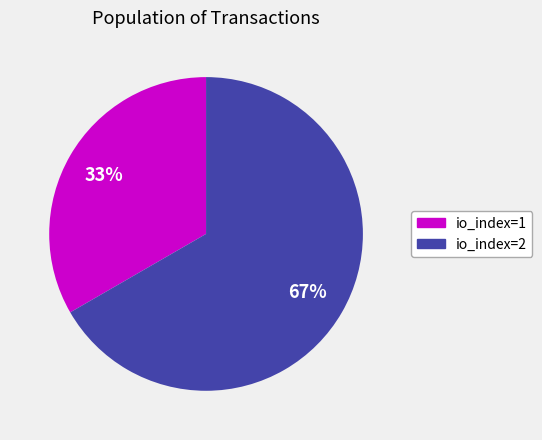

Do io_index=2 and io_index=1 together represent more than half of the pie?

Yes